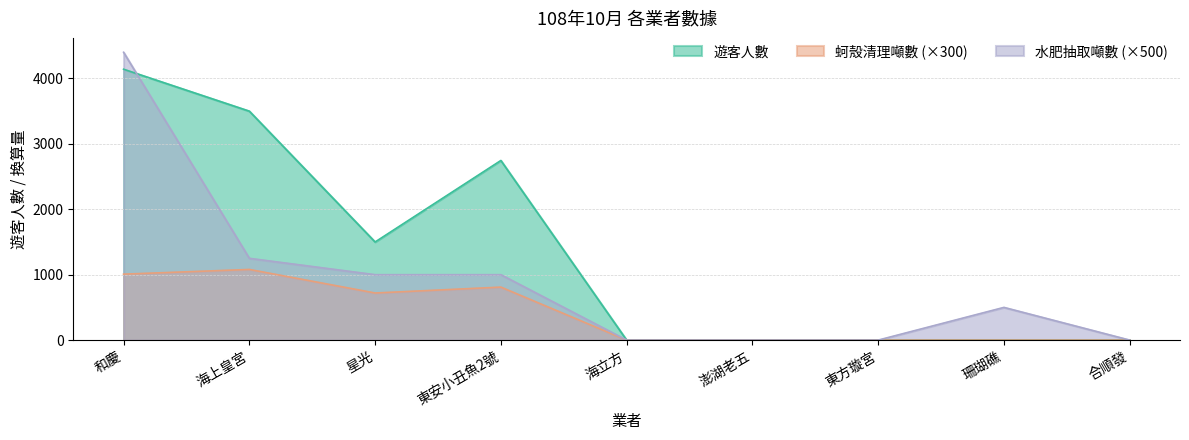

At 澎湖老五, list the series in order from largest to smallest.

遊客人數, 蚵殼清理噸數, 水肥抽取噸數